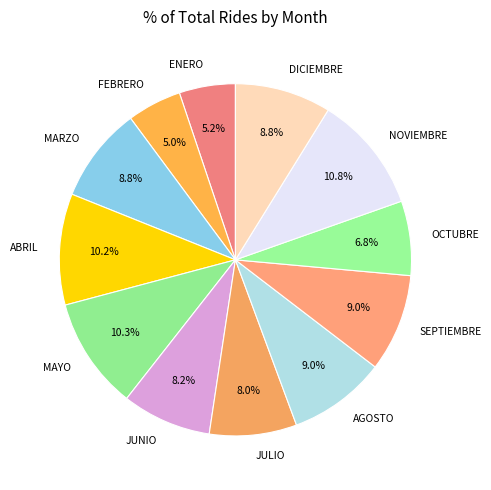

Approximately how many times larger is the value at SEPTIEMBRE compared to DICIEMBRE?

1.0